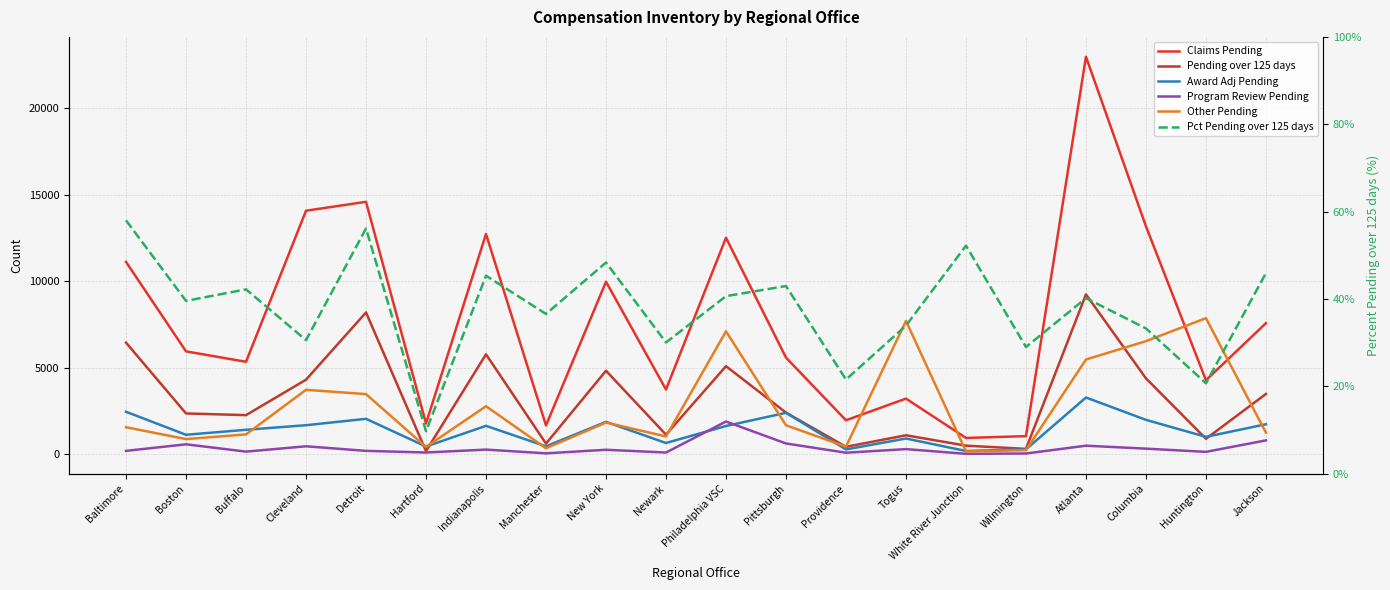

True or false: Program Review Pending and Claims Pending cross at least once.

False